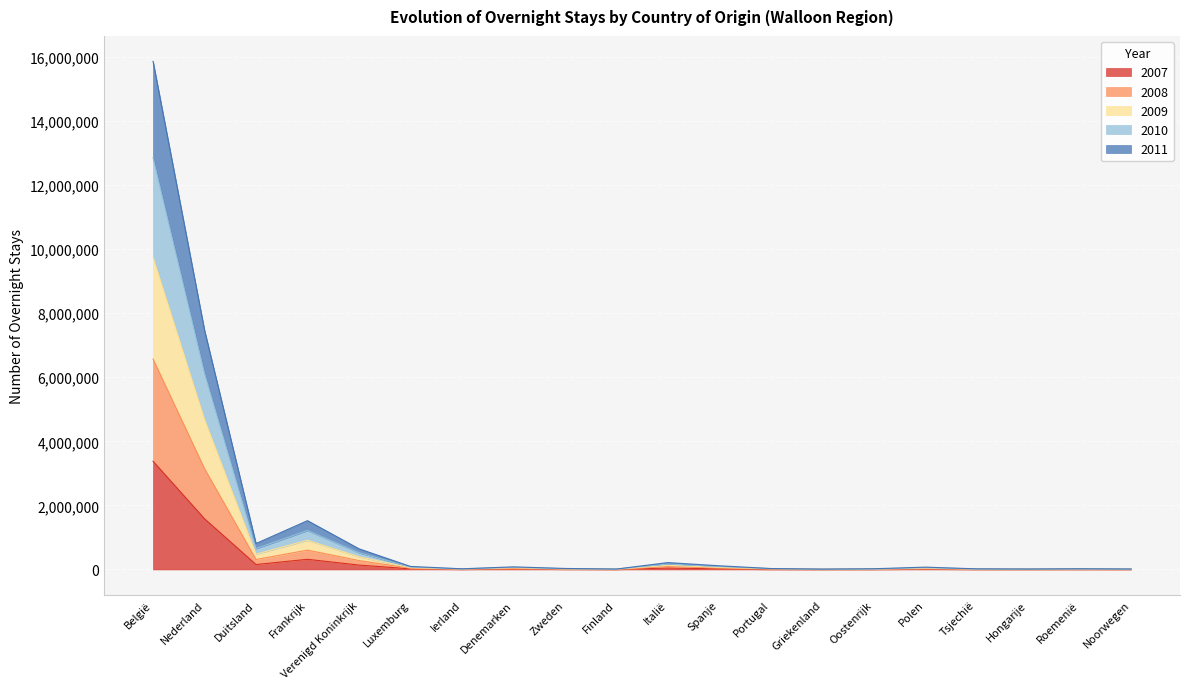

The value of 2010 at Zweden is 43842. True or false?

False